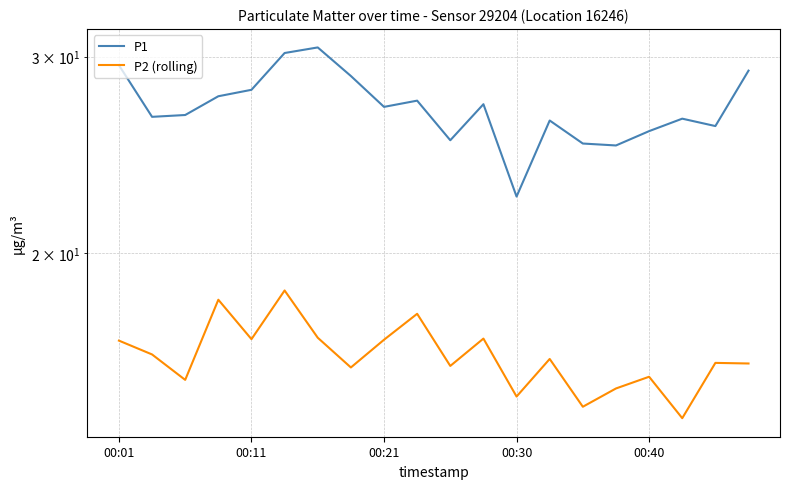

How many lines are shown in the chart?

2